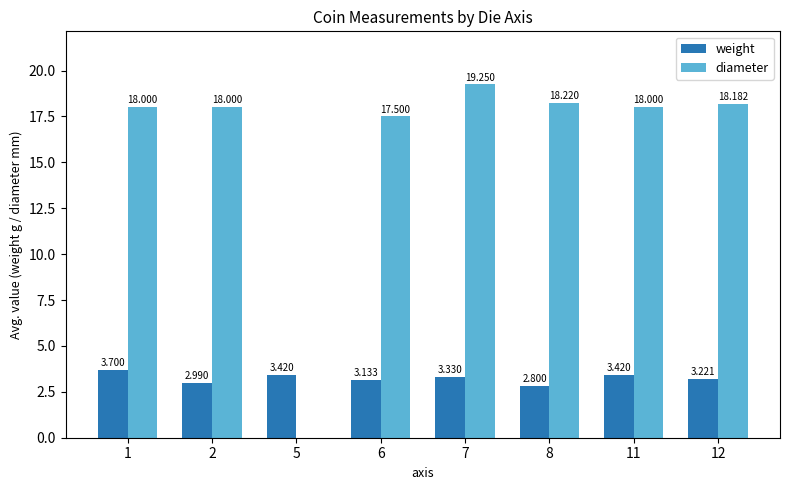

Which series has the largest total across all categories?

diameter